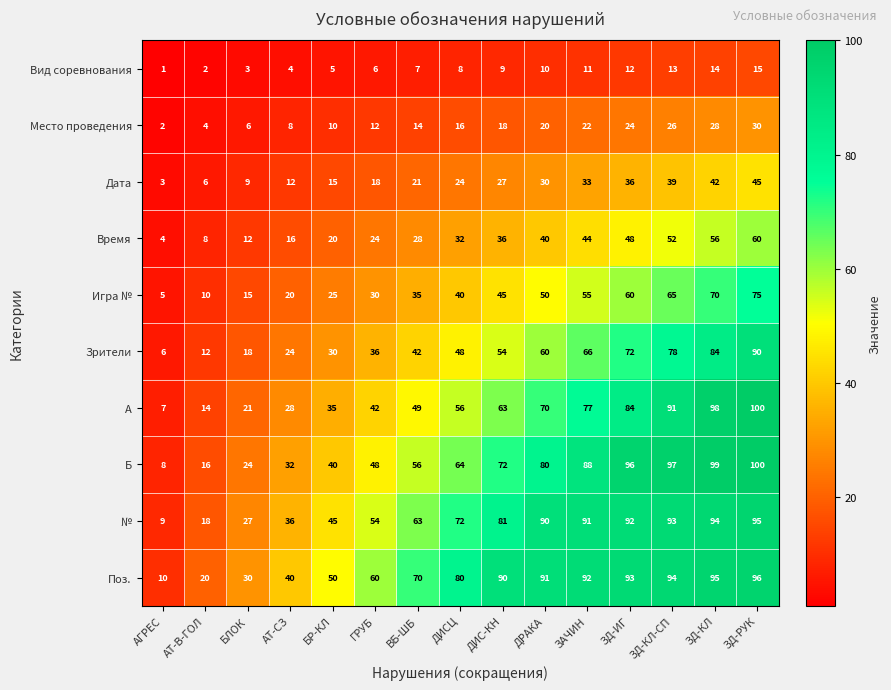

Between БР-КЛ and ЗД-КЛ-СП, which series saw the biggest shift?

Б